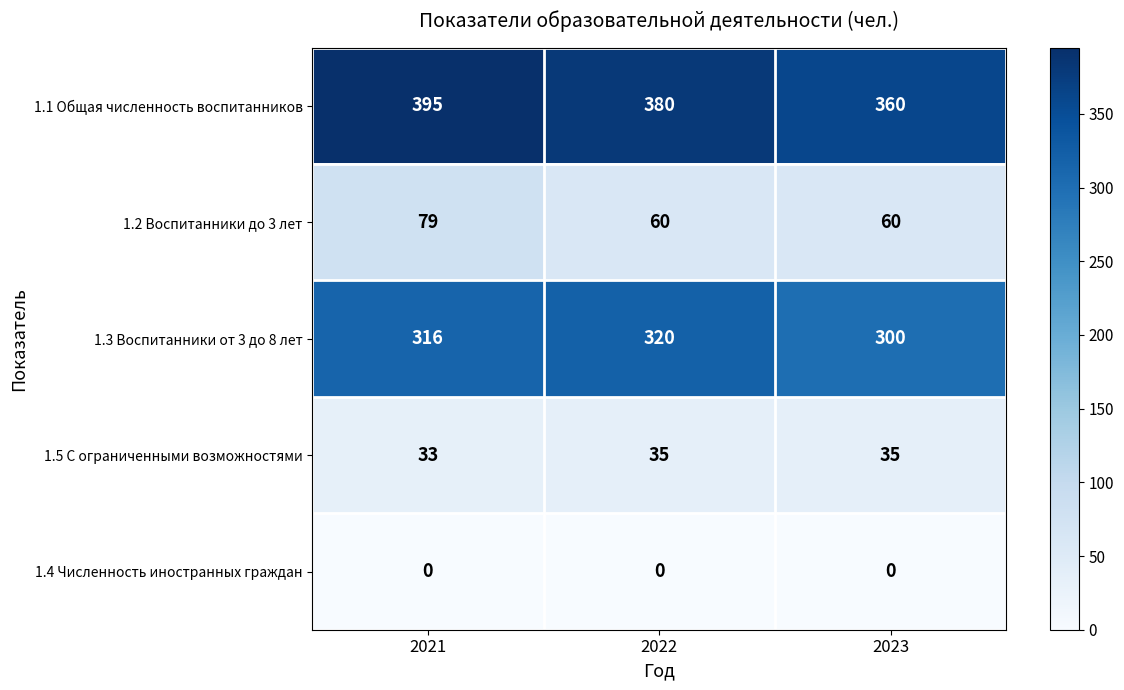

The value of 1.5 С ограниченными возможностями at 2023 is 35. True or false?

True